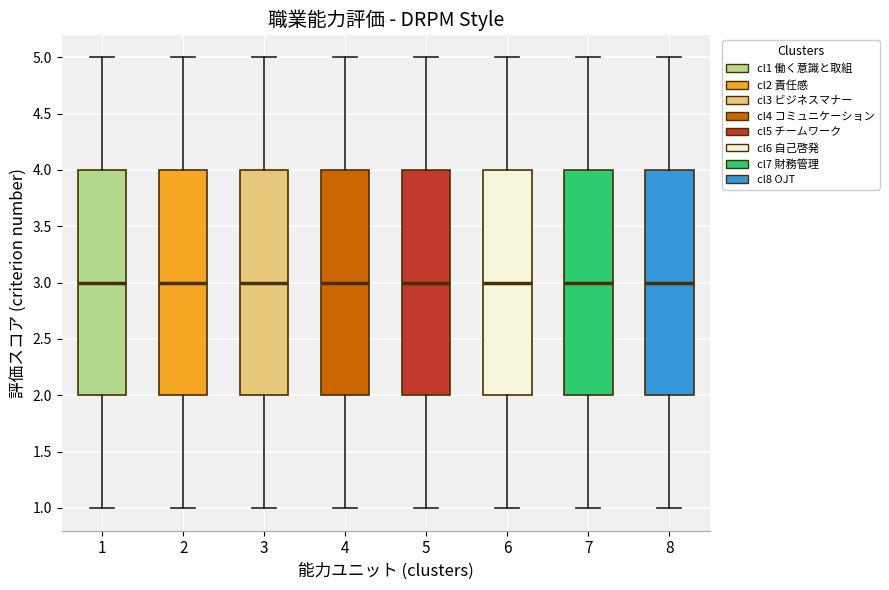

Where does the median line of the box at x = 5 sit on the y-axis? The values are not printed on the chart, so give them approximately, as read against the axis.

3